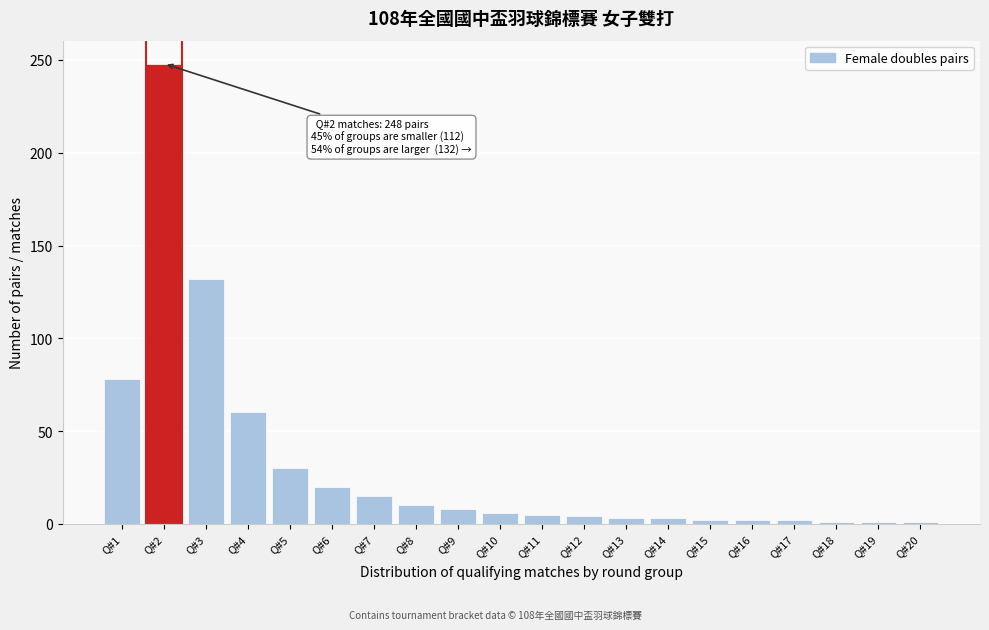

Is it true that the value at Q#3 is 70?

False